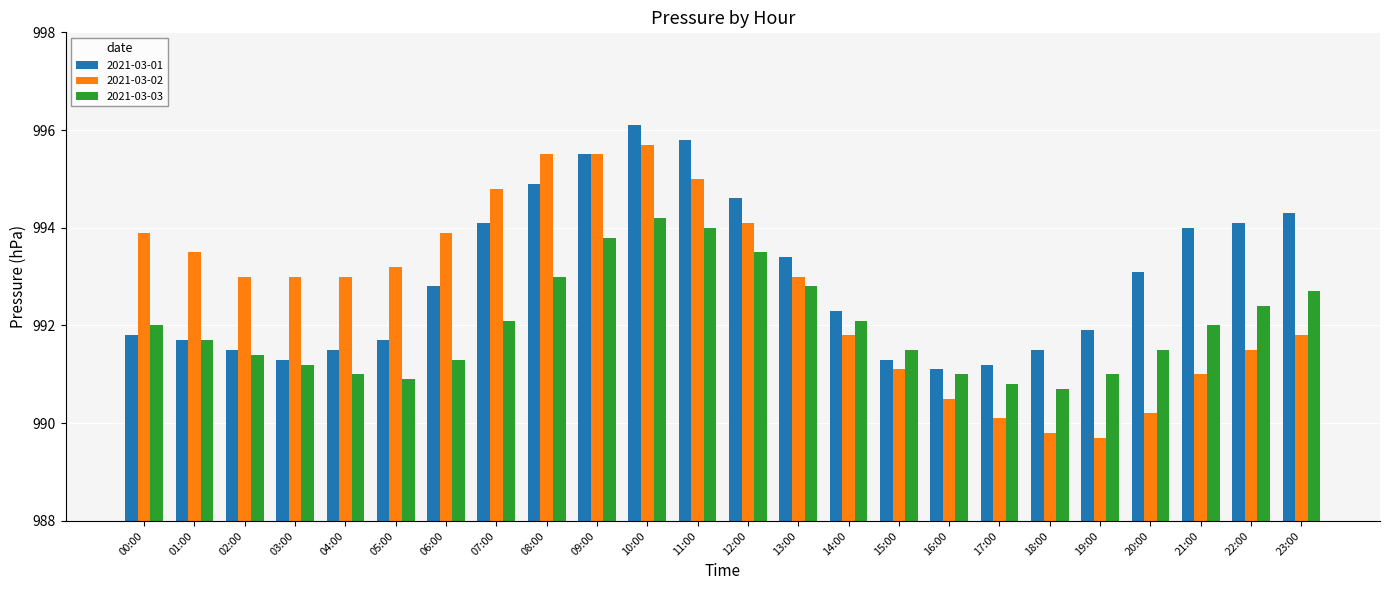

What is the sum of the 2021-03-02 values at 15:00 and 19:00?

1980.8